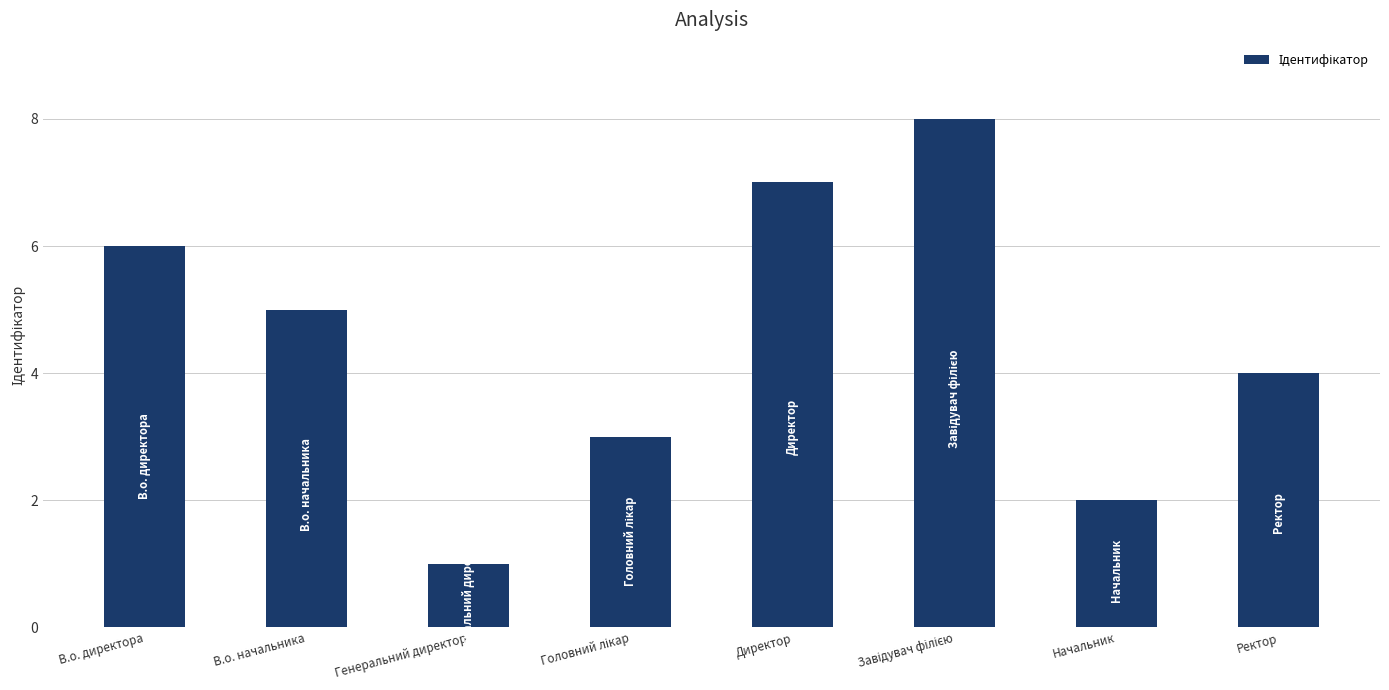

What is the difference between the maximum and minimum values?

7